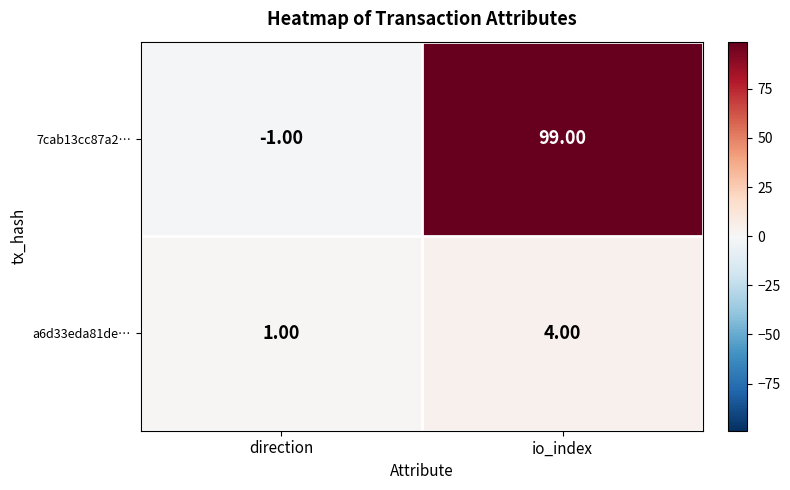

Which series changed the most between direction and io_index?

7cab13cc87a2…